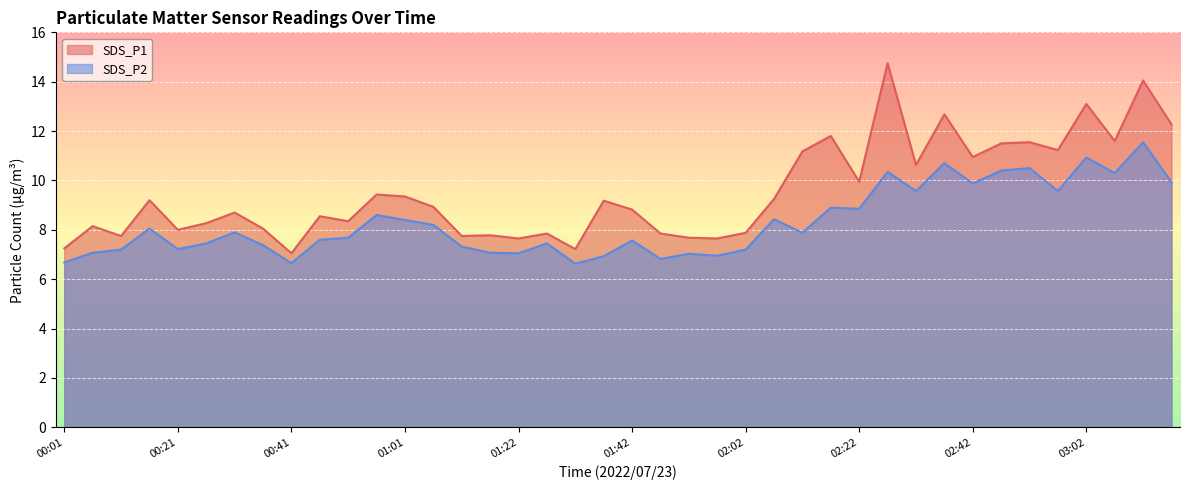

At which category does SDS_P1 reach its first local valley?

00:11